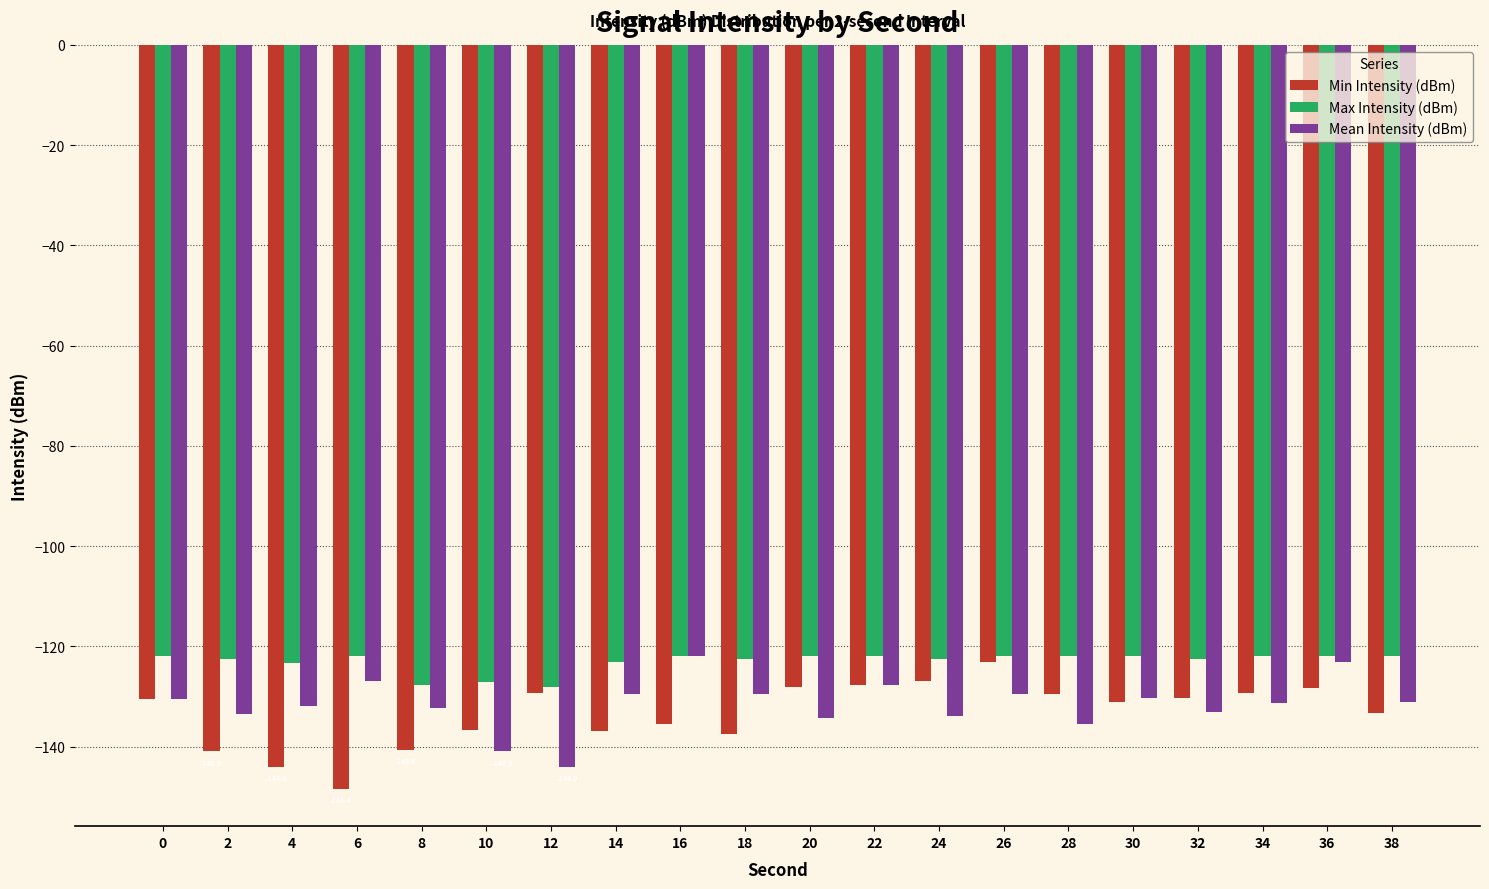

What is the total value across all series at 20?

-384.4